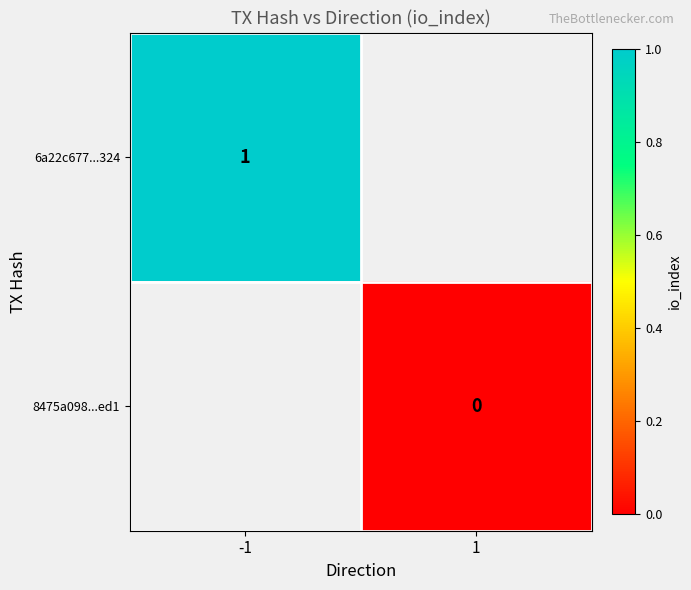

What is the greatest value displayed?

1.0